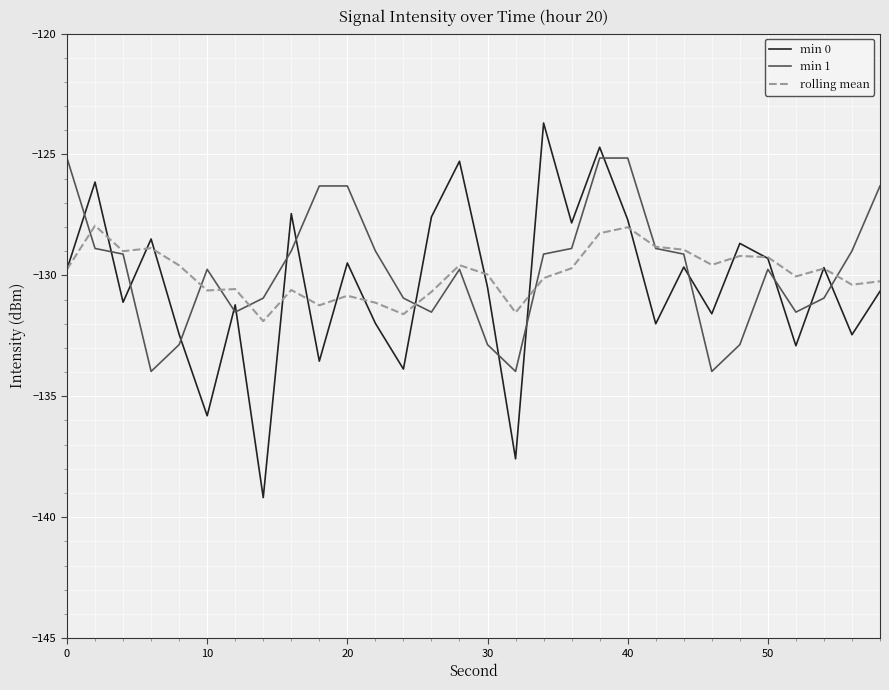

After their last crossing, which series has the higher values: min 0 or min 1?

min 1